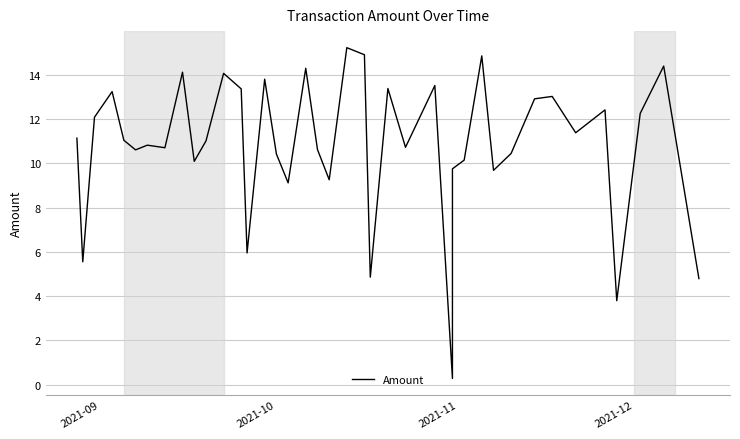

True or false: there are more than 2 points higher than both neighbors.

True